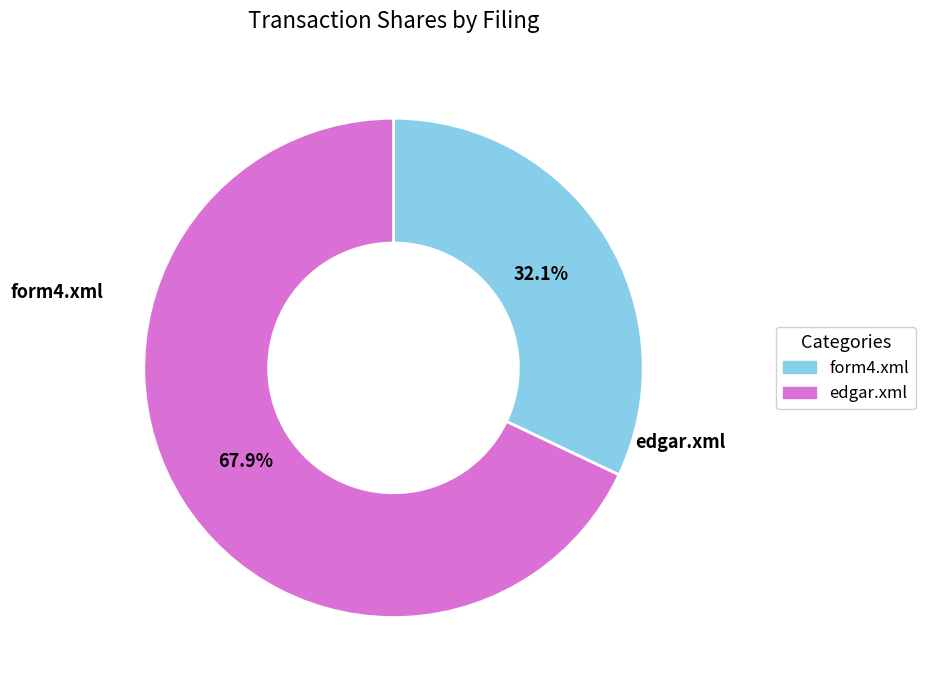

Is it true that edgar.xml is 53% of the pie?

False